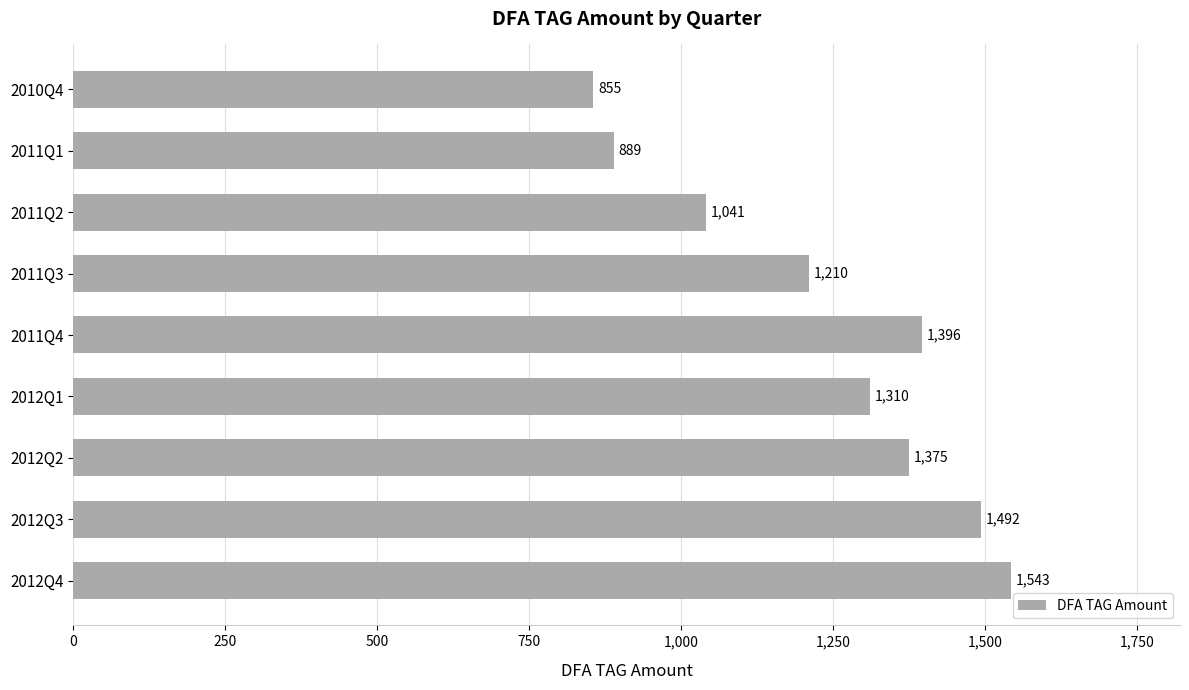

What is the greatest value displayed?

1542.7